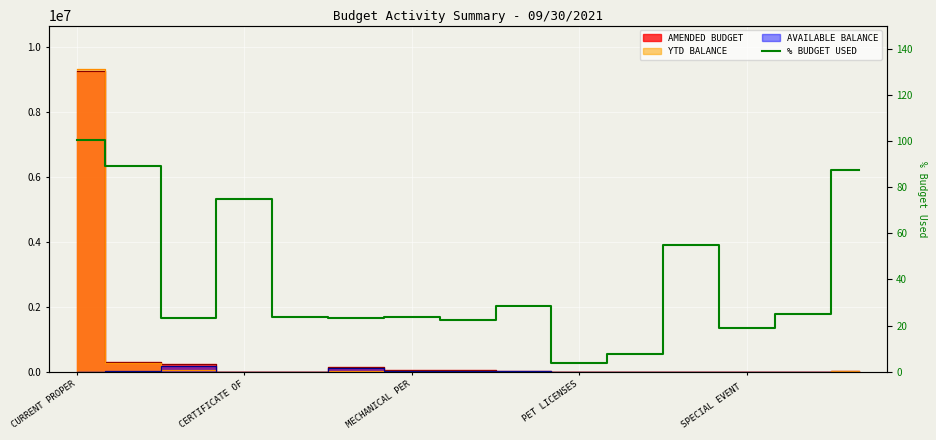

How many lines are shown in the chart?

1